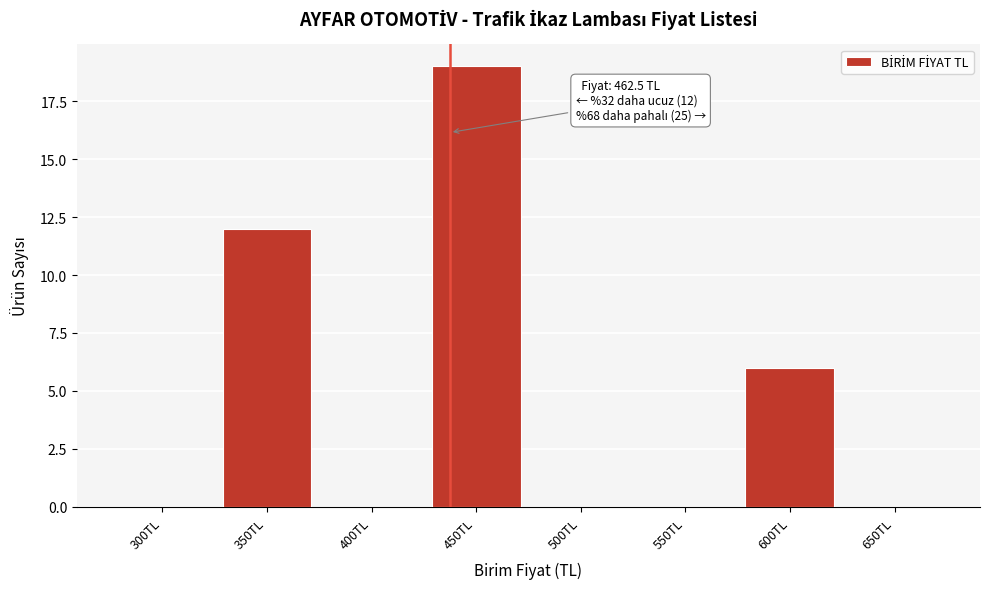

Reading left to right, list all the values displayed in this chart.

300TL=0	350TL=12	400TL=0	450TL=19	500TL=0	550TL=0	600TL=6	650TL=0